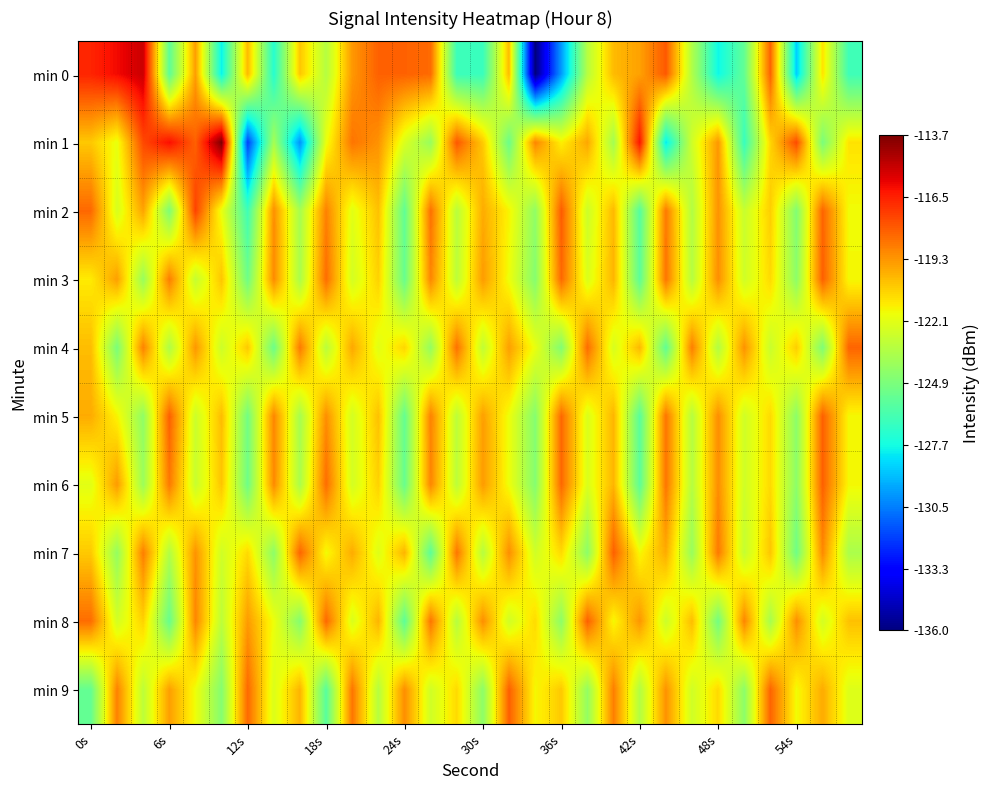

How many data points does each series have?

30